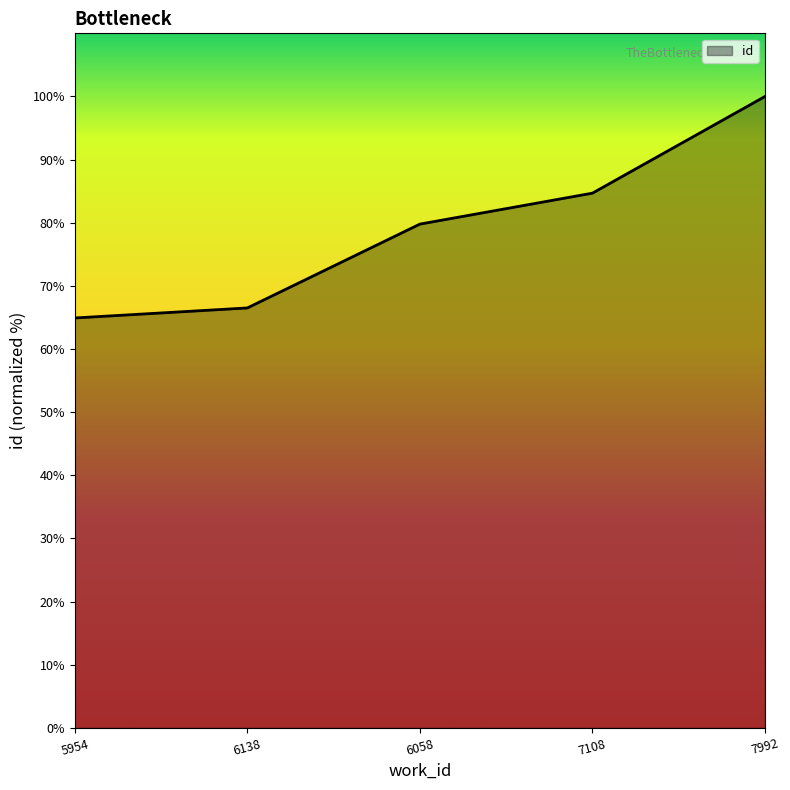

List the labels in order of value, smallest first.

5954, 6138, 6058, 7108, 7992